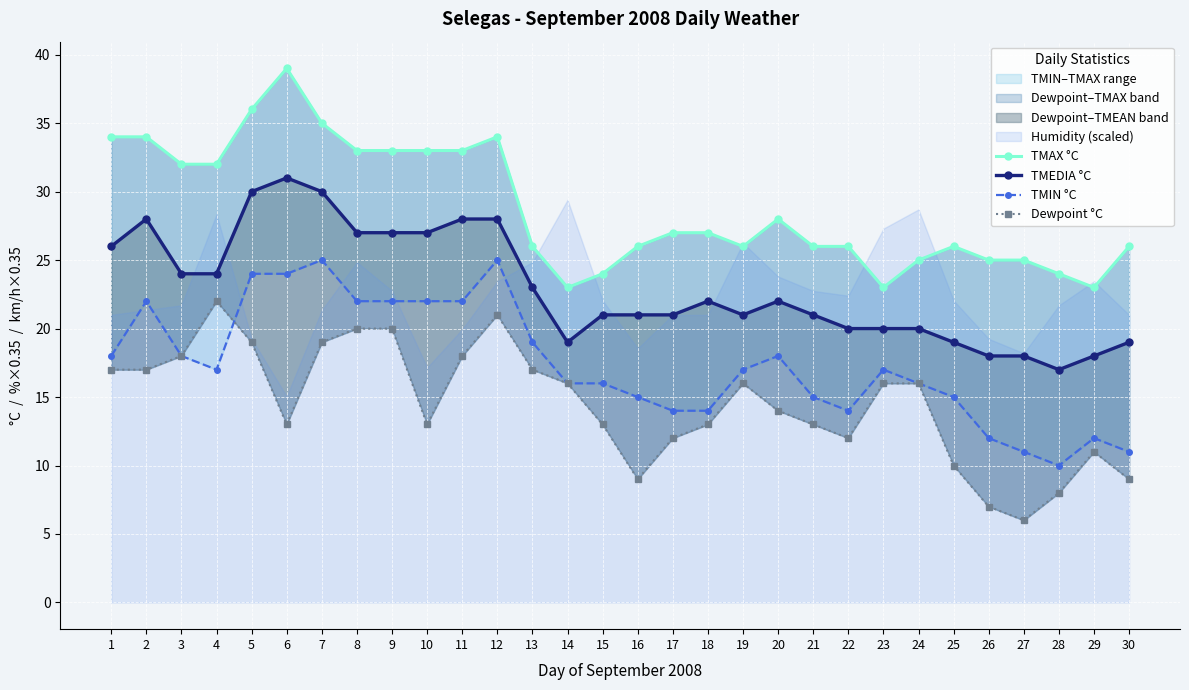

What is the difference between the maximum and second lowest values in the TMIN °C series?

14